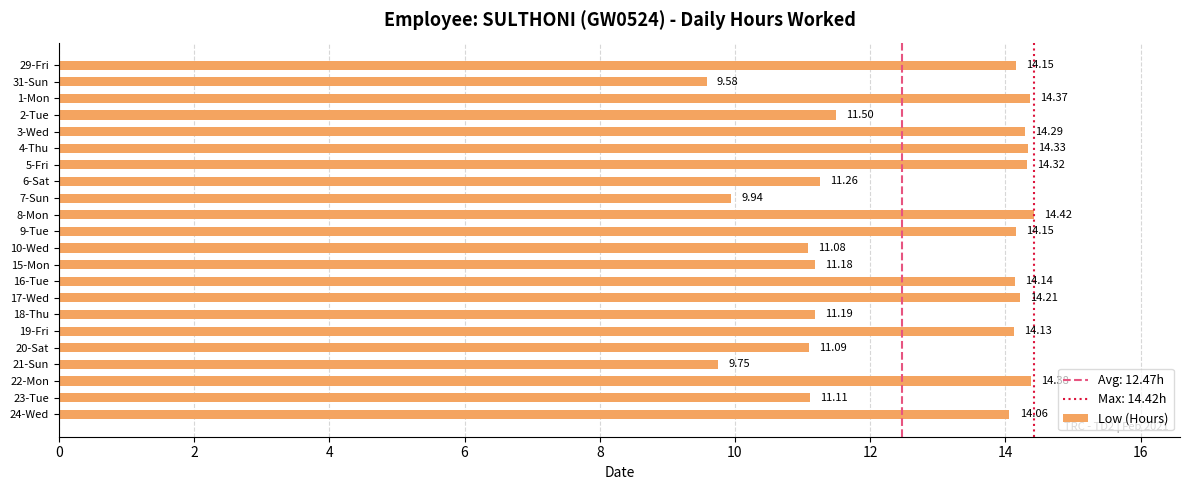

Count the number of values greater than 14.

12